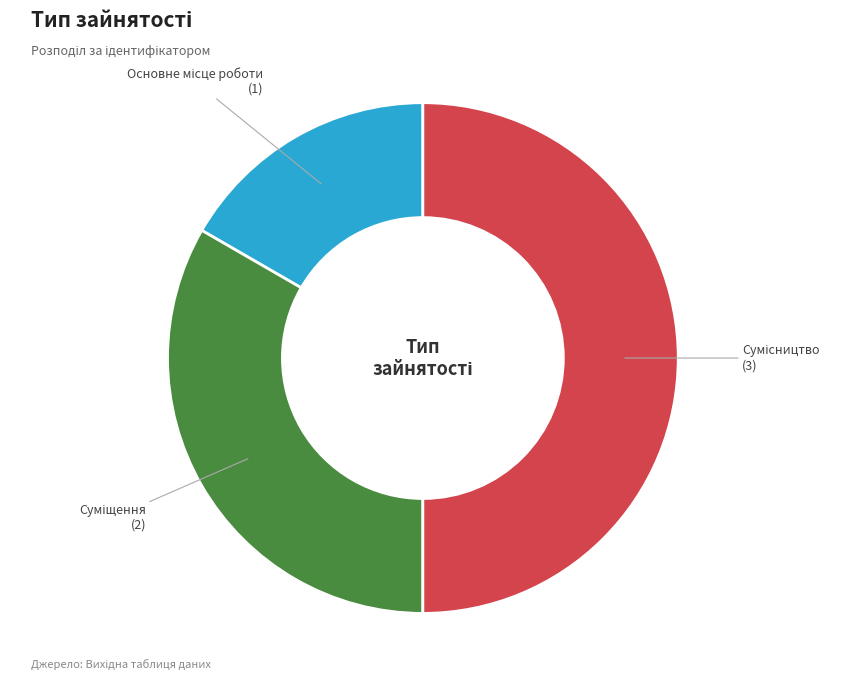

Is there a majority slice in this chart?

No